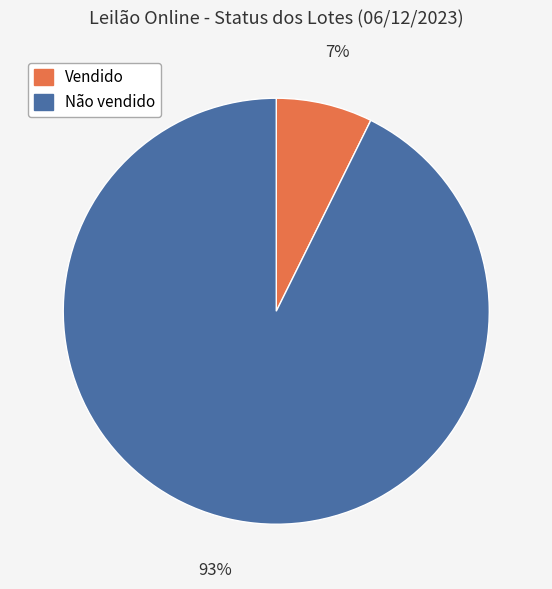

True or false: Vendido accounts for 1% of the total.

False